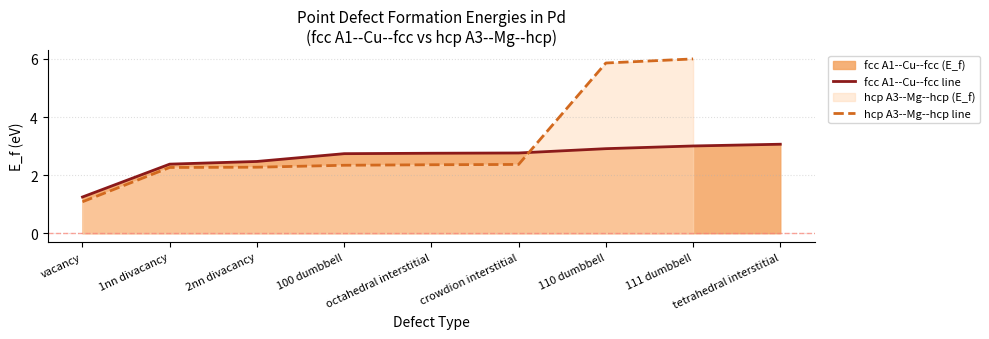

What value does the data have at 111 dumbbell?

3.0